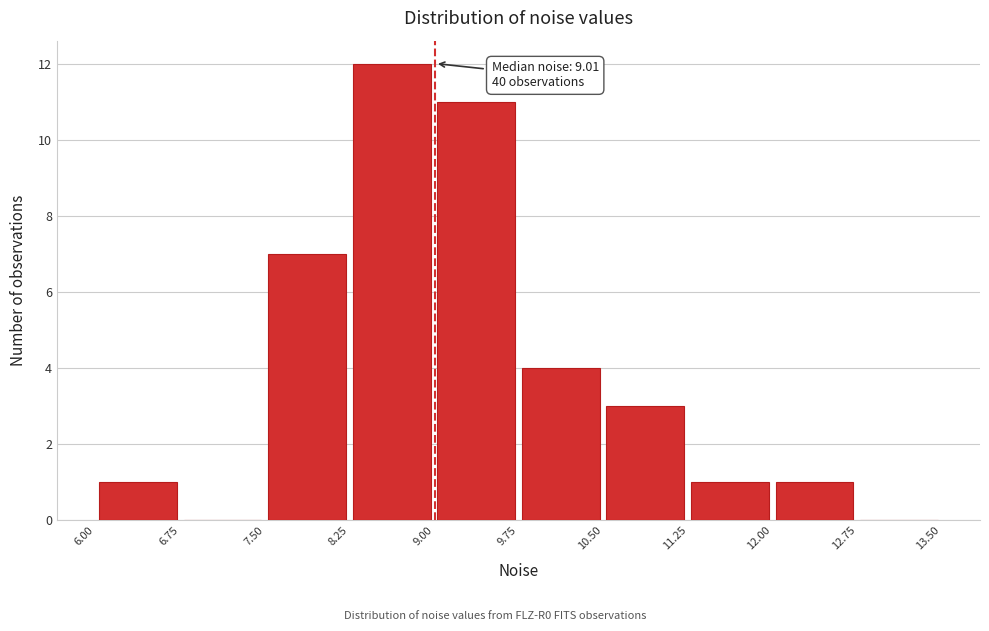

Which range on the x-axis has the tallest bar?

8.25 to 9.00